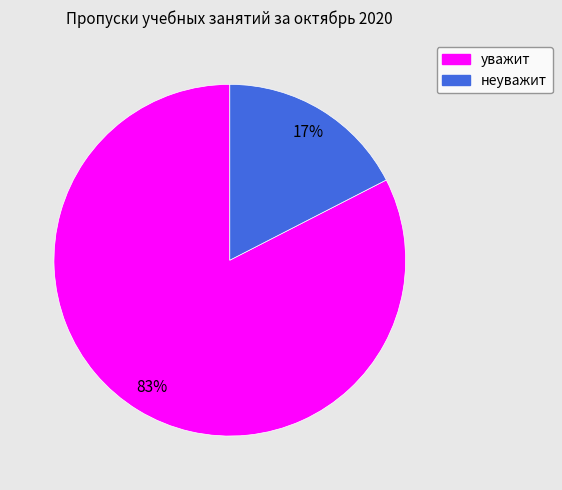

Is it true that неуважит is 26% of the pie?

False